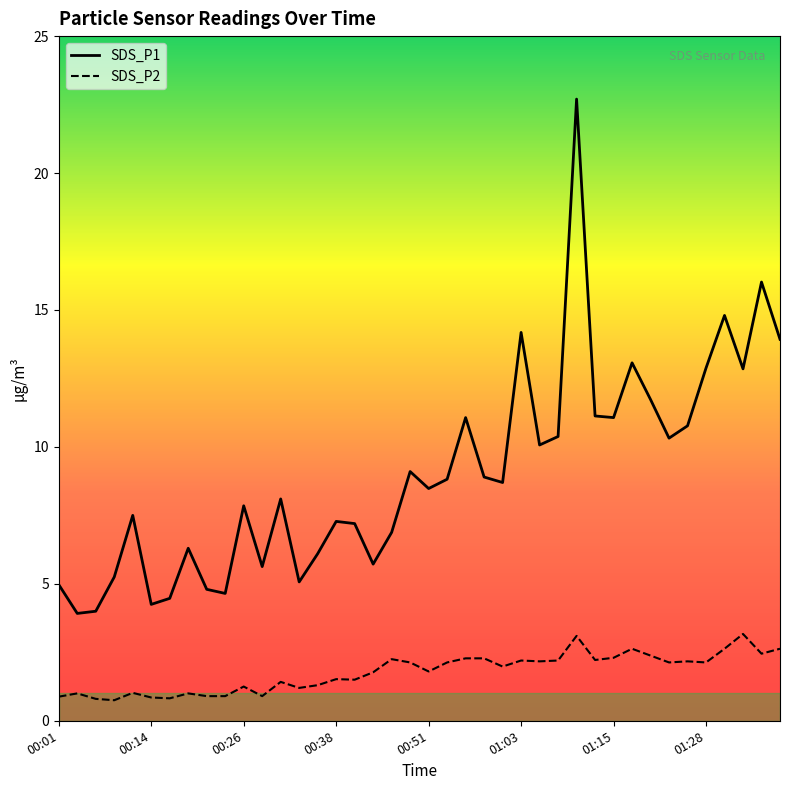

What is the label of the 19th point from the right?

00:53